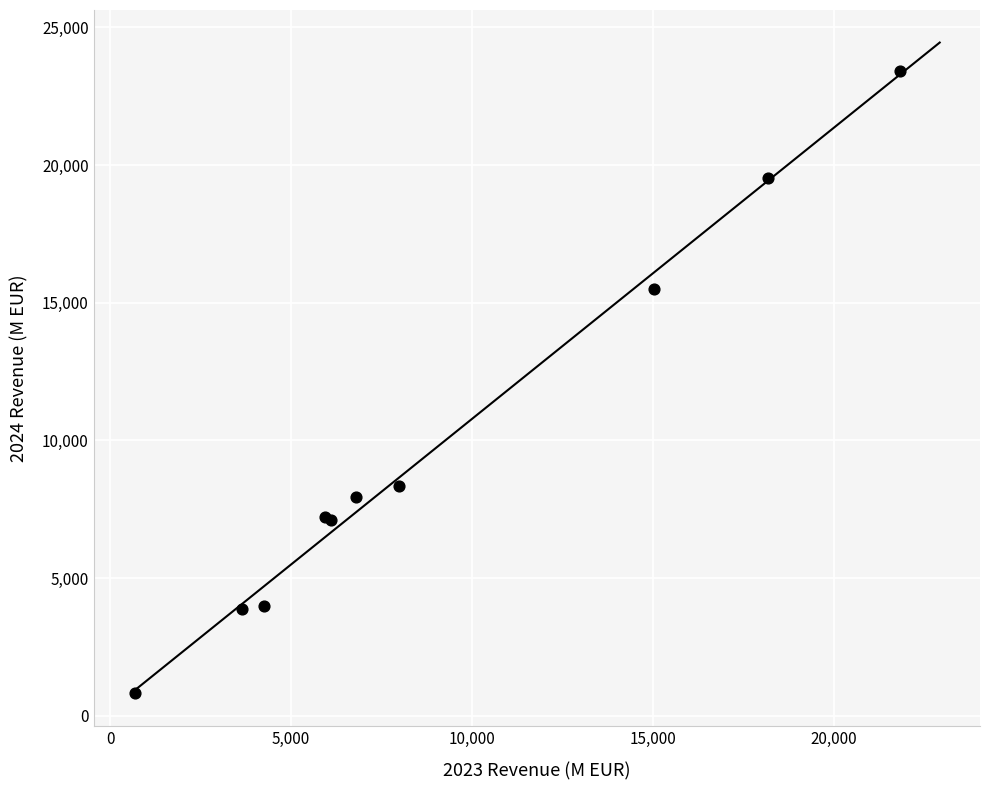

What Y value in the scatter plot is closest to 12120?

15495